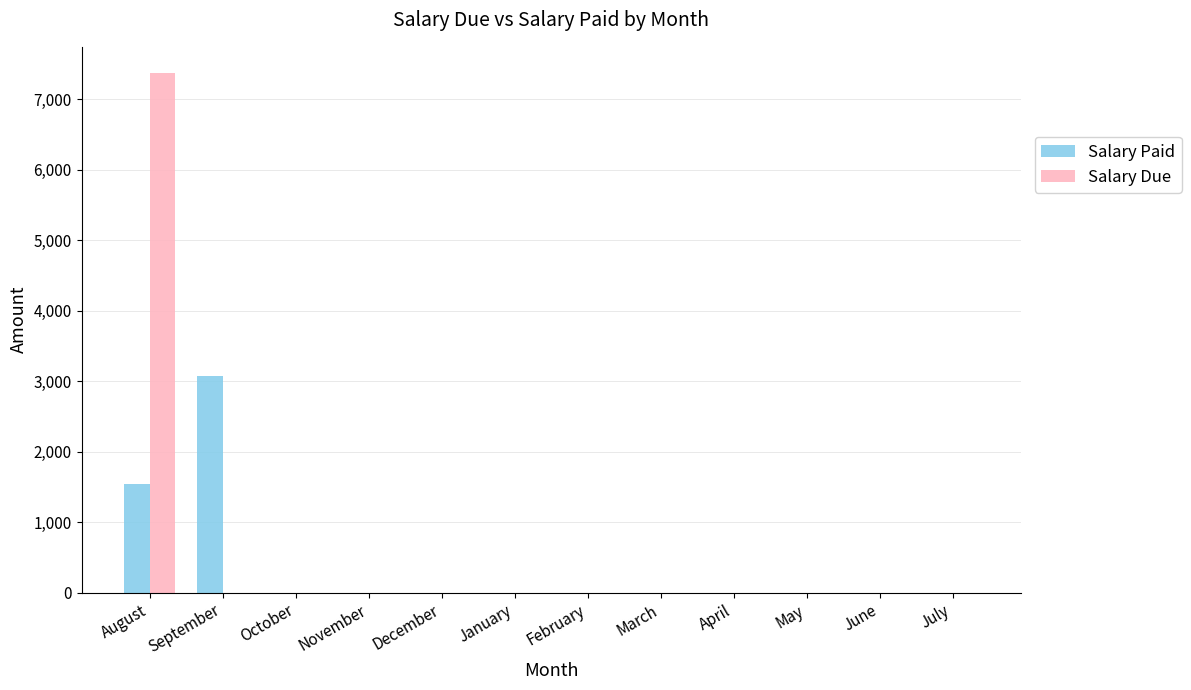

Which series changed the most between August and July?

Salary Due